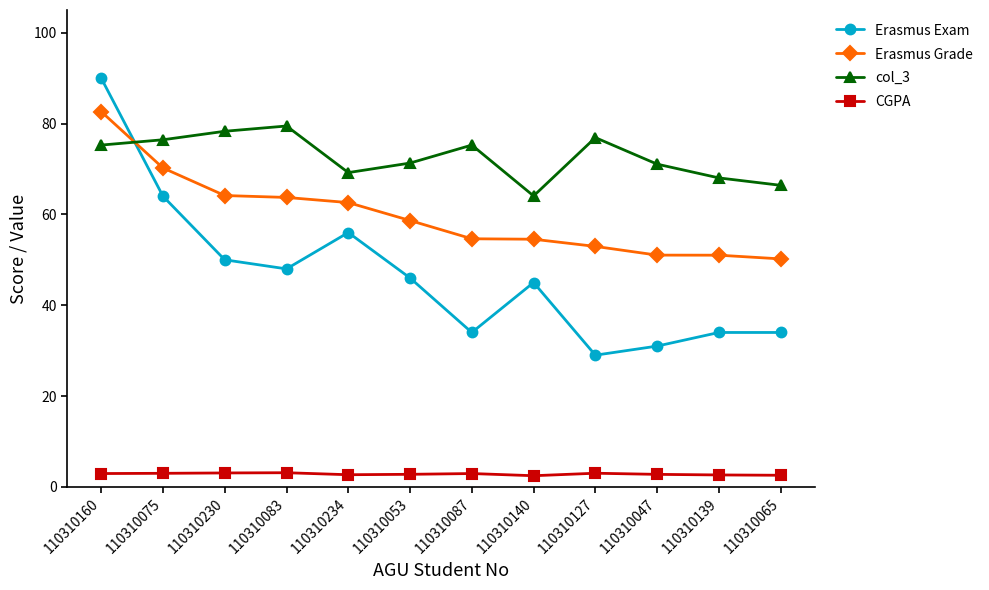

True or false: CGPA has a value of 3.1 at 110310230.

True